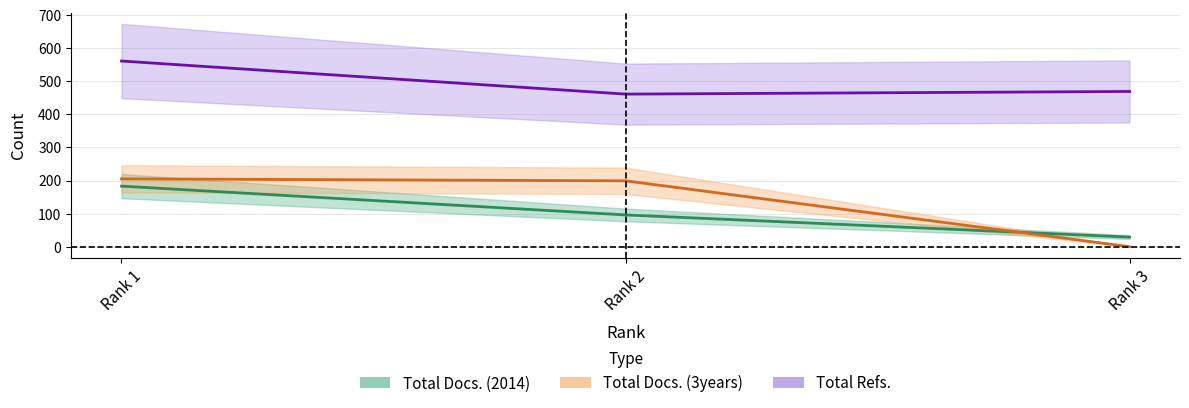

What is the difference between the maximum and minimum values in the Total Docs. (3years) series?

205